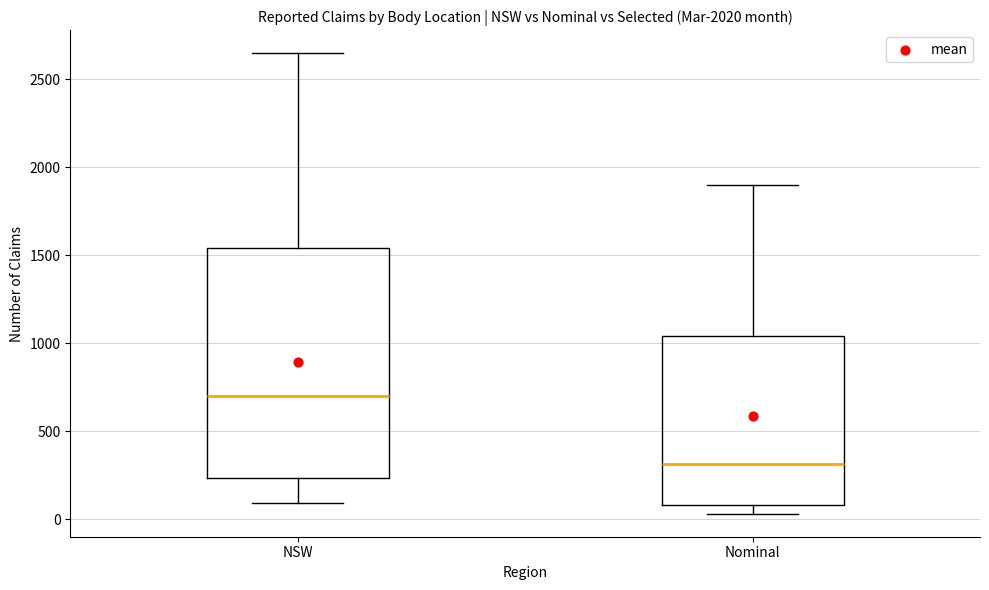

Which box has the highest median line?

NSW